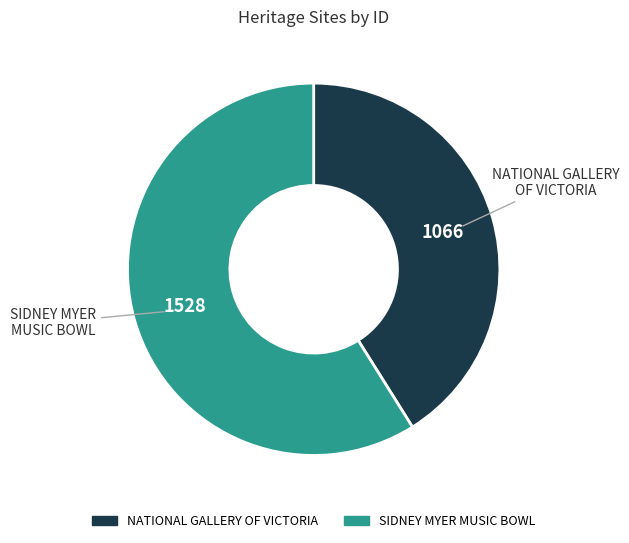

Rank the categories by value from highest to lowest.

SIDNEY MYER MUSIC BOWL, NATIONAL GALLERY OF VICTORIA